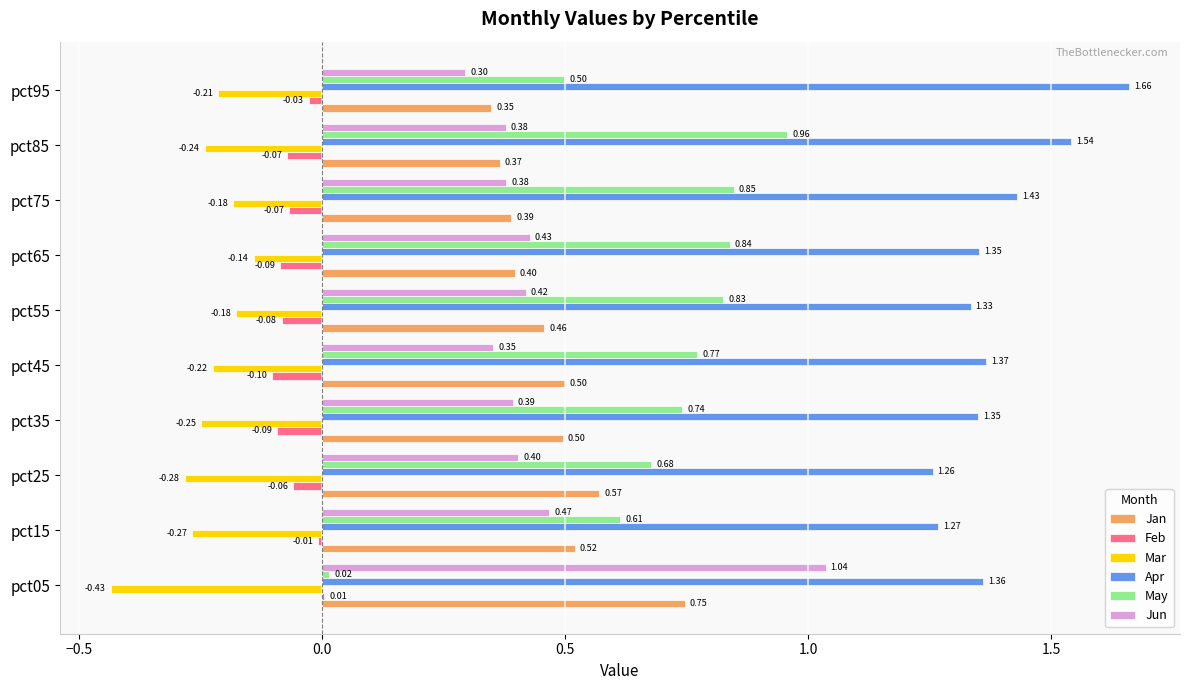

Which series has the largest total across all categories?

Apr